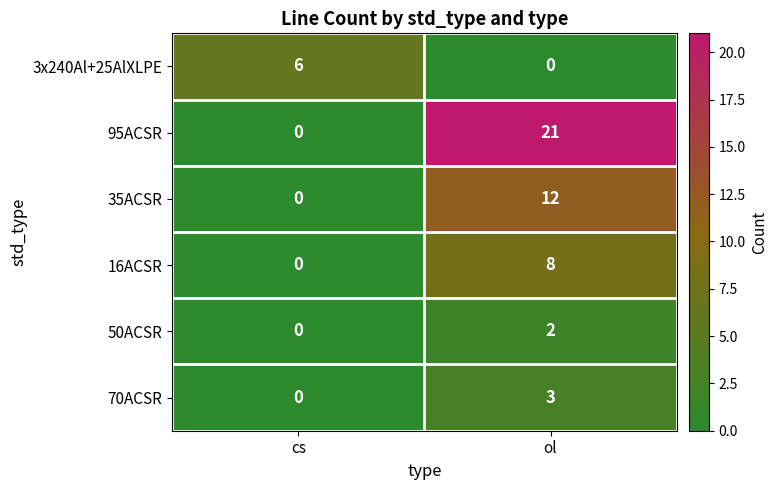

How many categories are shown in the chart?

2